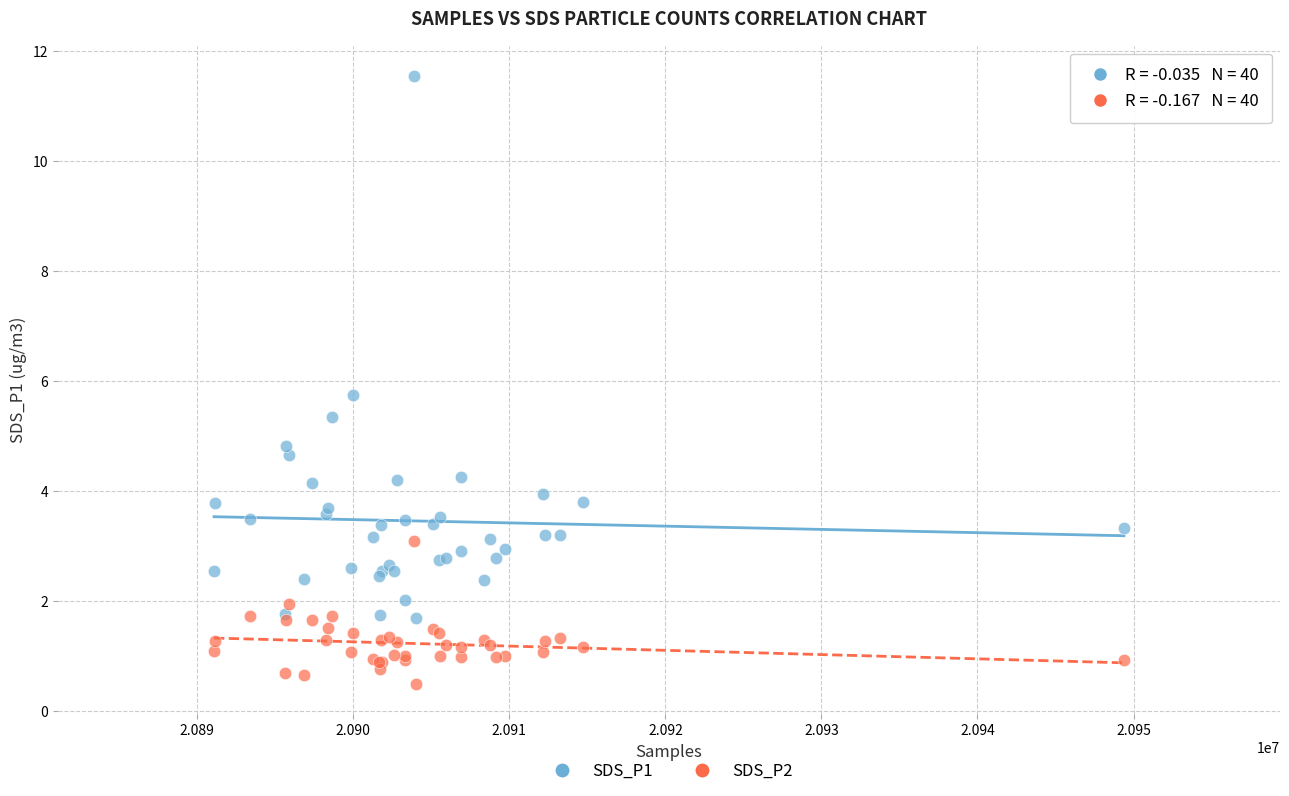

Which series contains the highest Y value?

SDS_P1